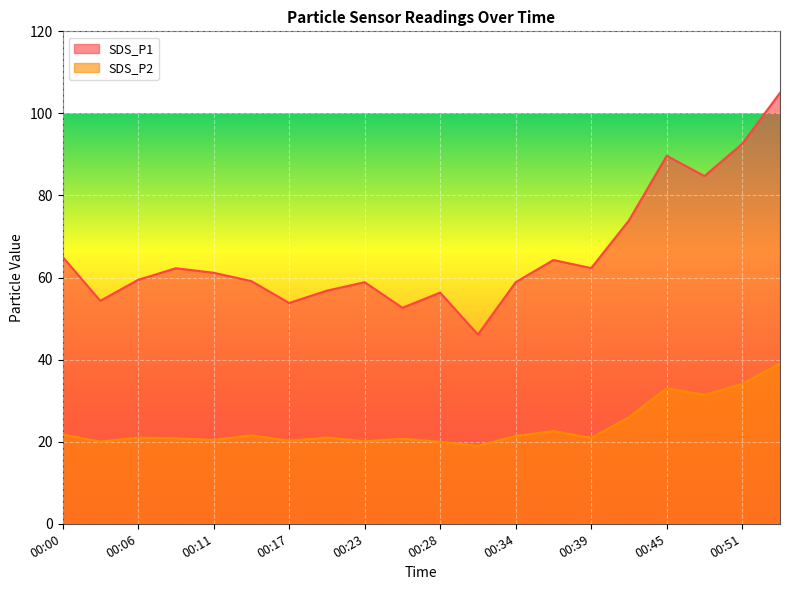

Reading left to right, transcribe all the data shown in this chart.

SDS_P1: 65.1	54.3	59.4	62.3	61.2	59.1	53.8	56.8	58.9	52.6	56.3	46.1	58.9	64.3	62.3	73.9	89.7	84.7	92.6	105.0
SDS_P2: 21.8	20.0	21.0	20.9	20.4	21.6	20.2	21.0	20.1	20.7	20.0	19.0	21.4	22.6	20.9	26.0	33.0	31.4	34.1	39.0